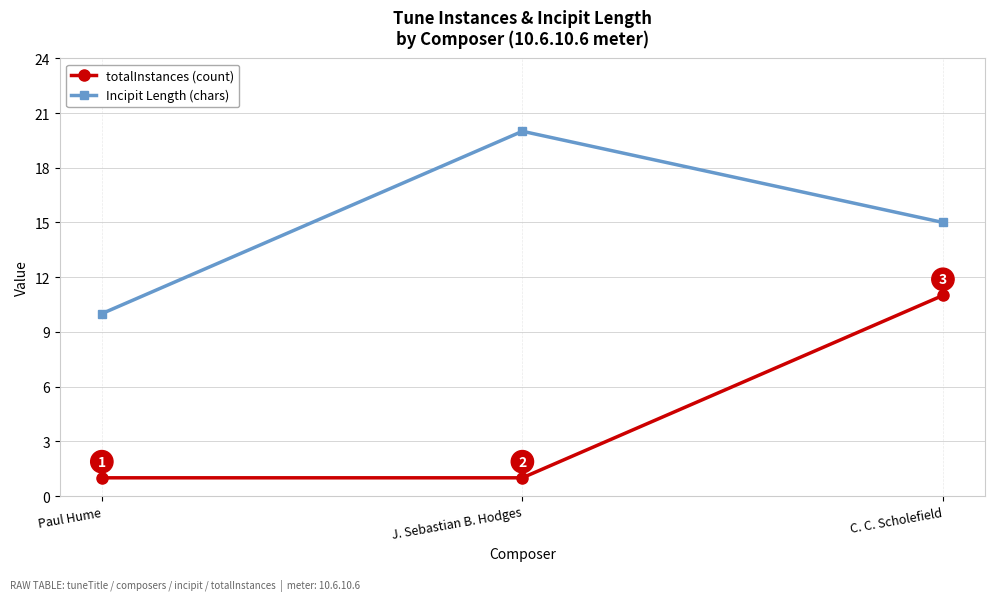

What is the spread (max minus min) of values at Paul Hume?

9